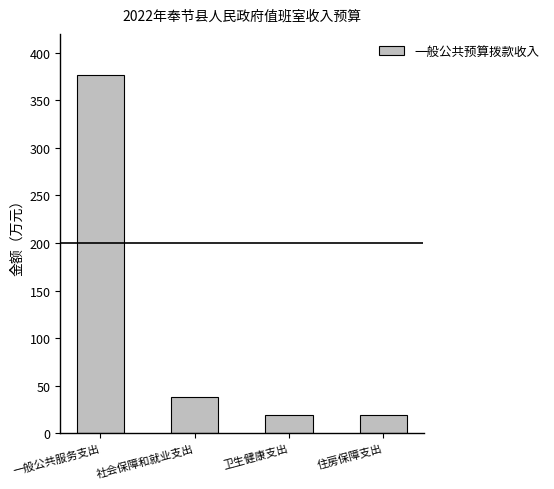

What is the sum of the values at 一般公共服务支出 and 住房保障支出?

395.7